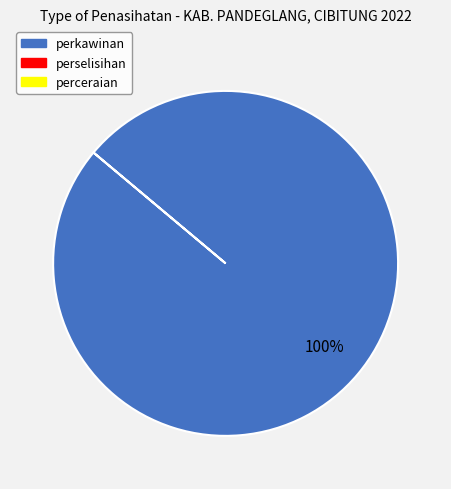

How many slices are in this pie chart?

1